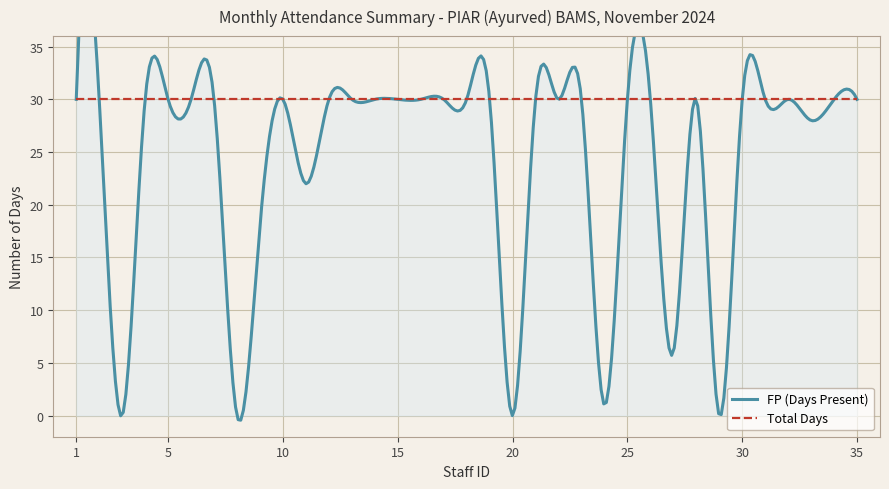

What is the value of the Total Days point at the 27th from the left?

30